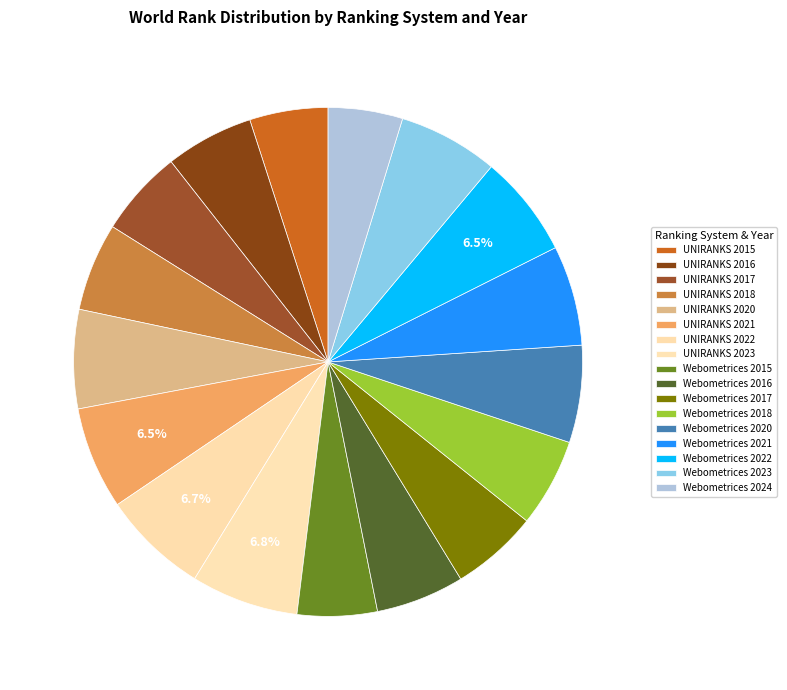

Count the number of slices in the pie.

17